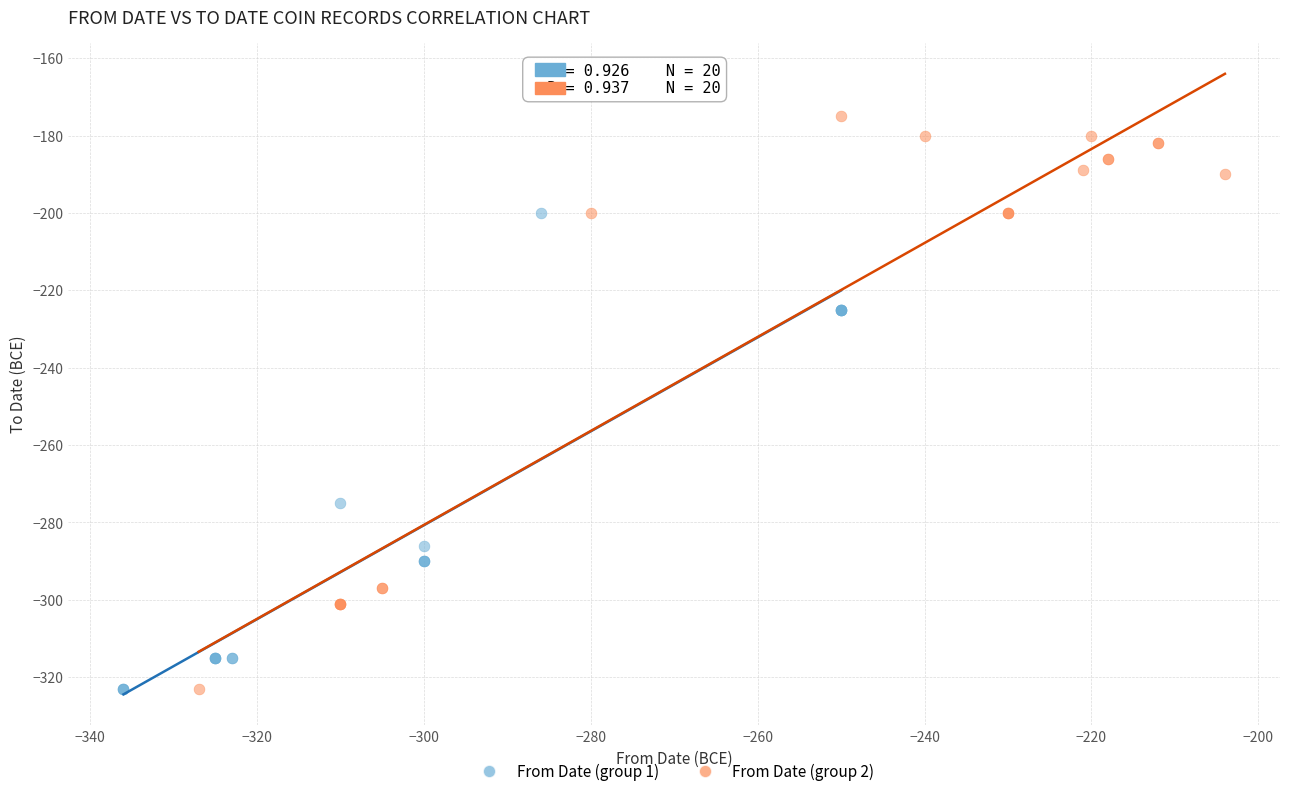

Which series contains the highest Y value?

From Date (group 2)